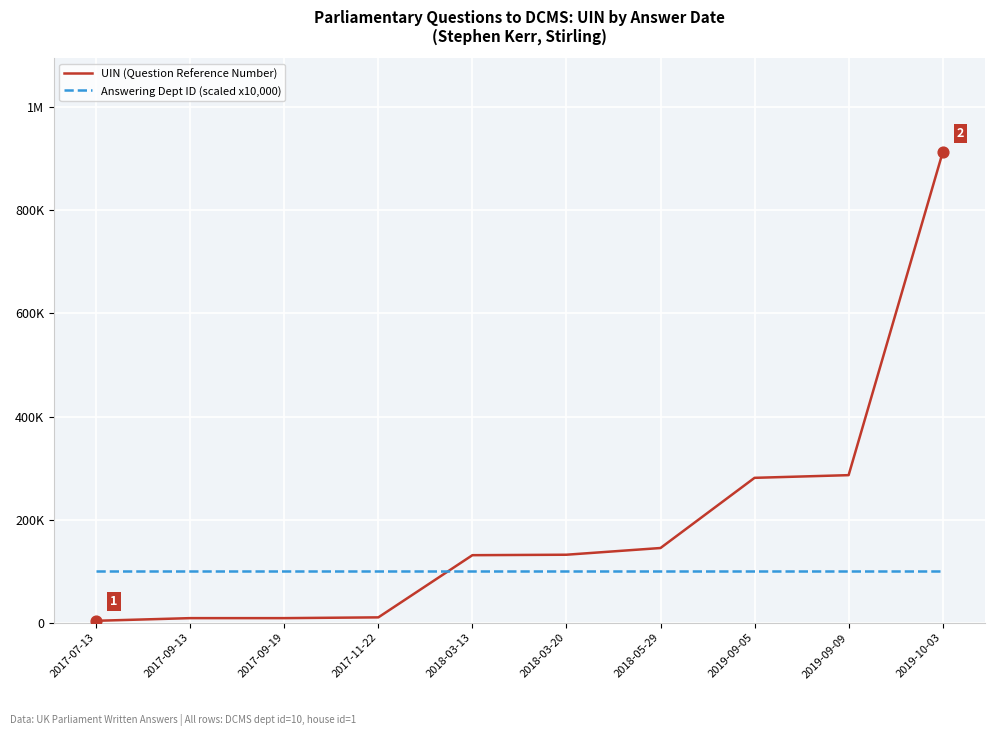

Which series has the largest total across all categories?

UIN (Question Reference Number)